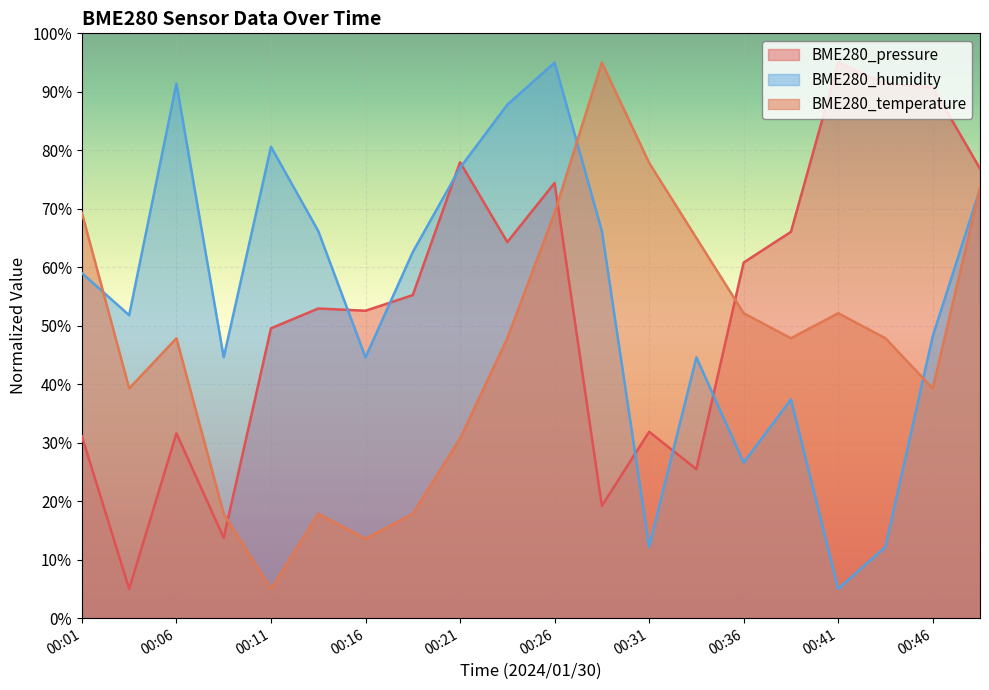

At which category is the sum across all series the highest?

00:26